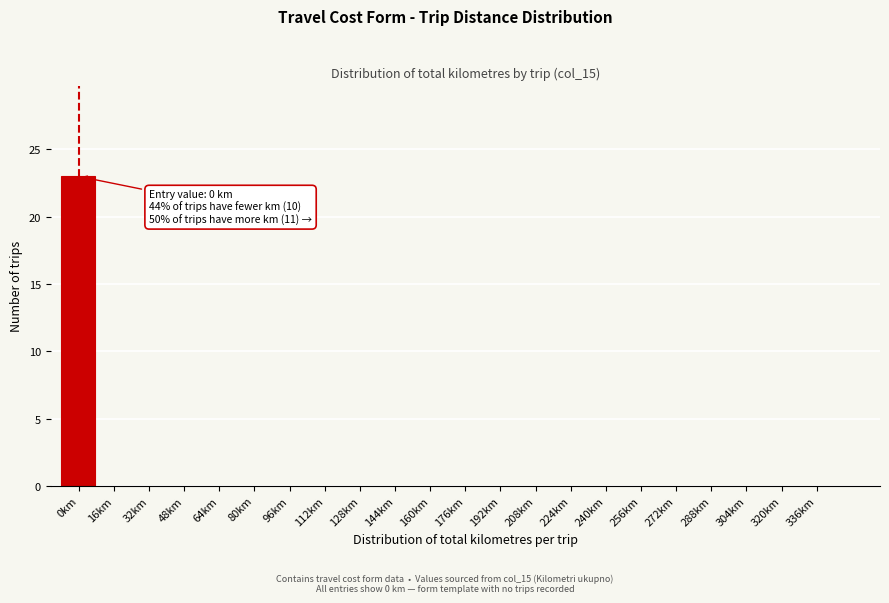

Reading right to left, extract all data points from this chart.

336km=0	320km=0	304km=0	288km=0	272km=0	256km=0	240km=0	224km=0	208km=0	192km=0	176km=0	160km=0	144km=0	128km=0	112km=0	96km=0	80km=0	64km=0	48km=0	32km=0	16km=0	0km=23